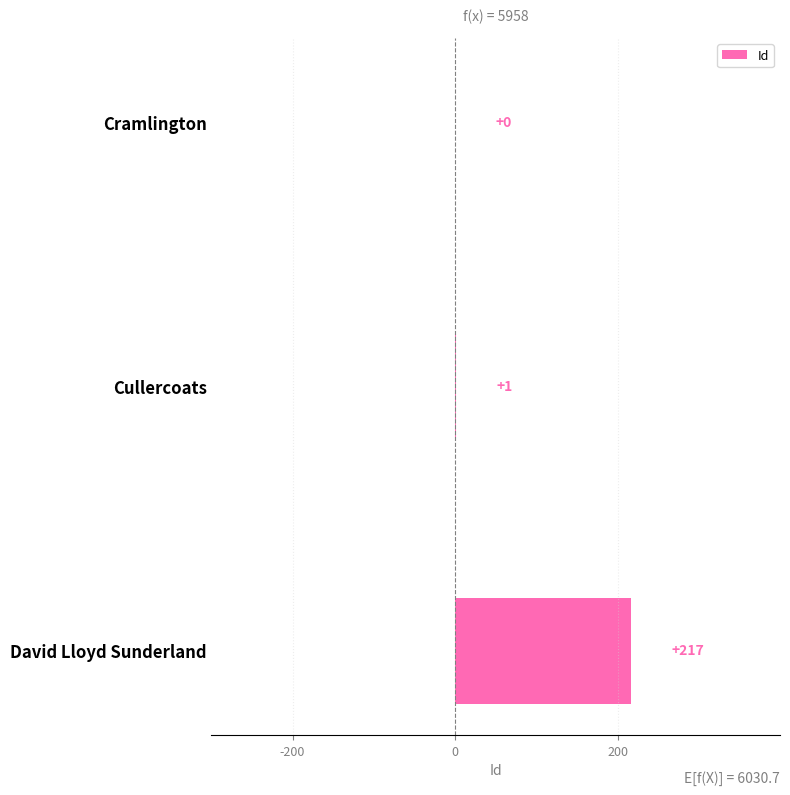

Reading left to right, list all the values displayed in this chart.

0	1	217